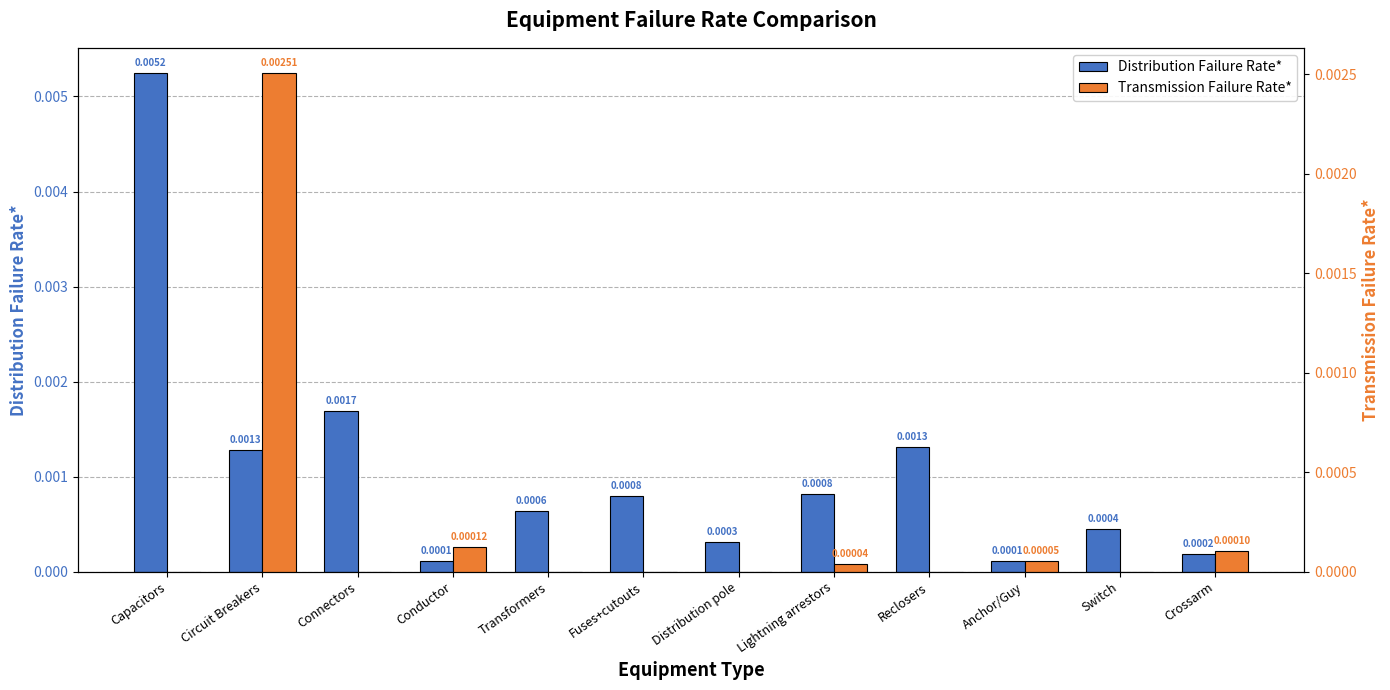

Rank the series at Capacitors from lowest to highest value.

Transmission Failure Rate*, Distribution Failure Rate*